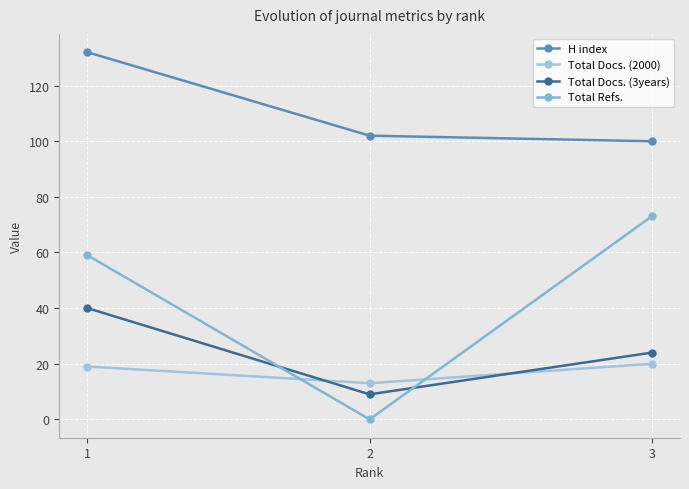

What is the total value across all series at 2?

124